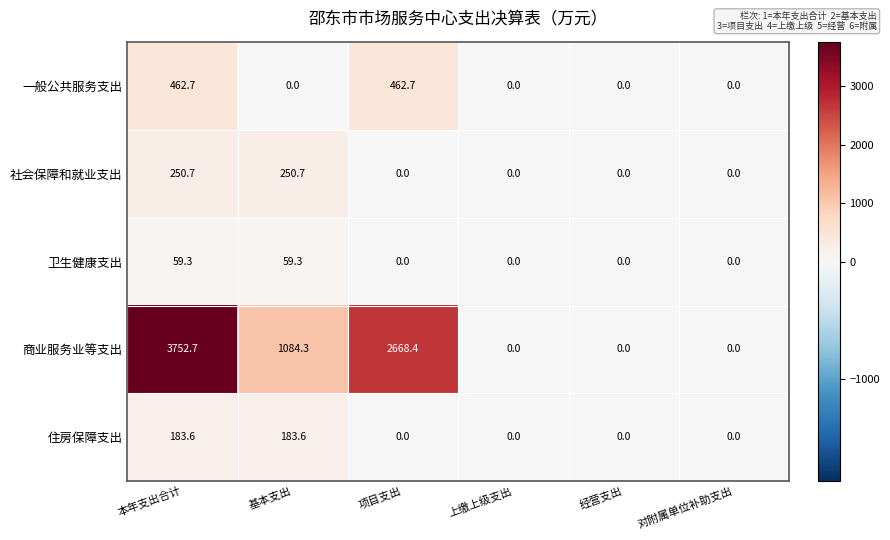

Reading left to right, extract all data points from this chart.

一般公共服务支出: 462.7	0.0	462.7	0.0	0.0	0.0
社会保障和就业支出: 250.7	250.7	0.0	0.0	0.0	0.0
卫生健康支出: 59.3	59.3	0.0	0.0	0.0	0.0
商业服务业等支出: 3752.7	1084.3	2668.4	0.0	0.0	0.0
住房保障支出: 183.6	183.6	0.0	0.0	0.0	0.0